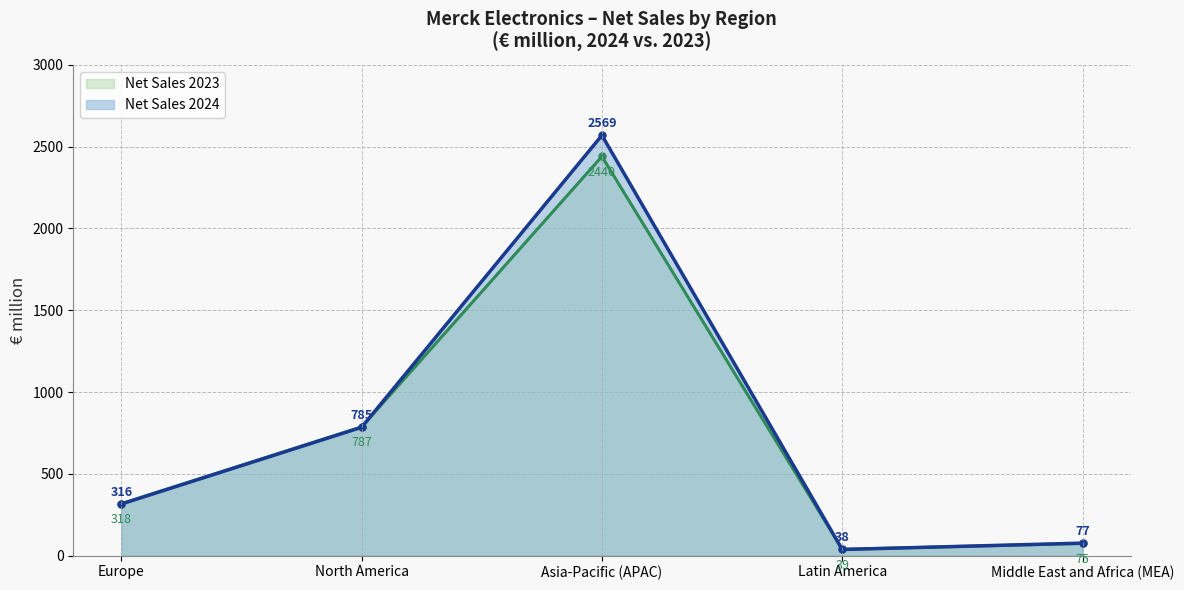

What are all the series names shown in the legend?

Net Sales 2023, Net Sales 2024